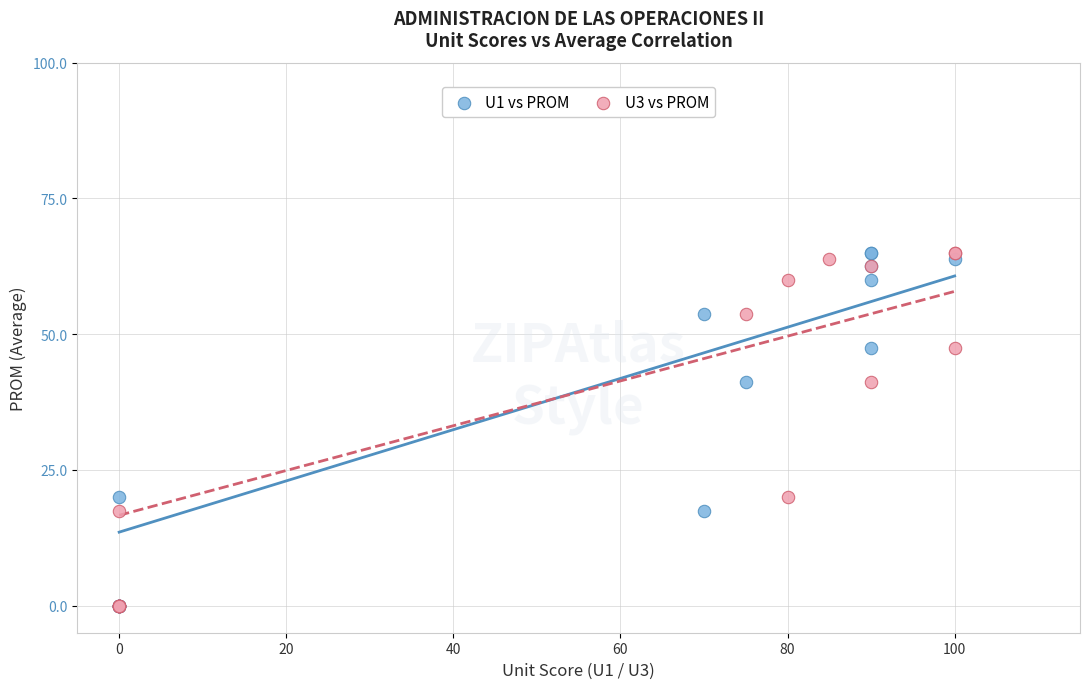

What are all the series names shown in the legend?

U1 vs PROM, U3 vs PROM